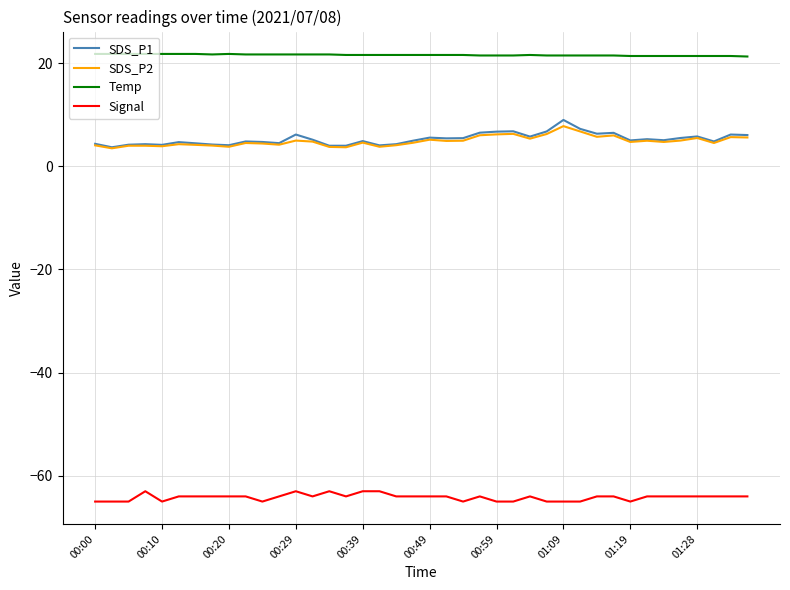

What are all the series names shown in the legend?

SDS_P1, SDS_P2, Temp, Signal